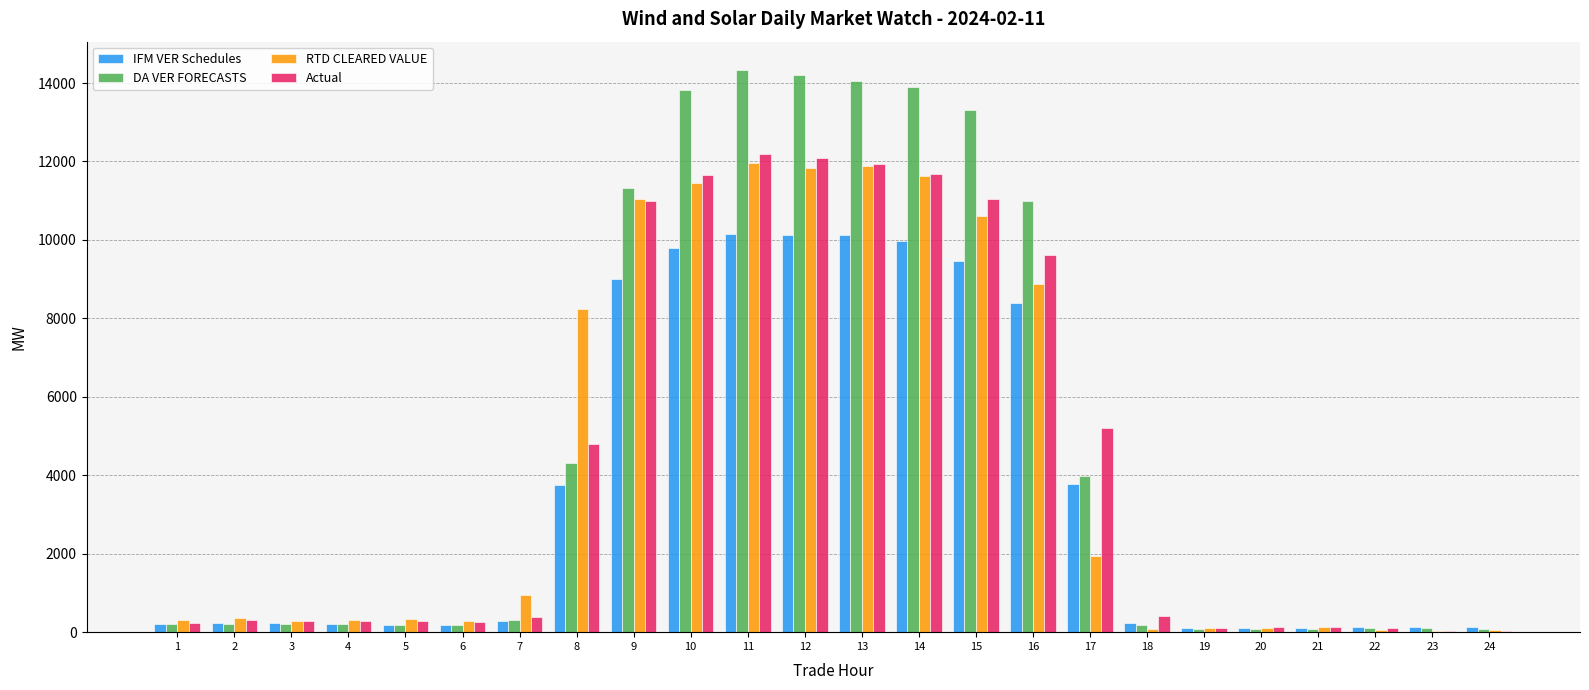

How many data points in IFM VER Schedules are above 232?

12